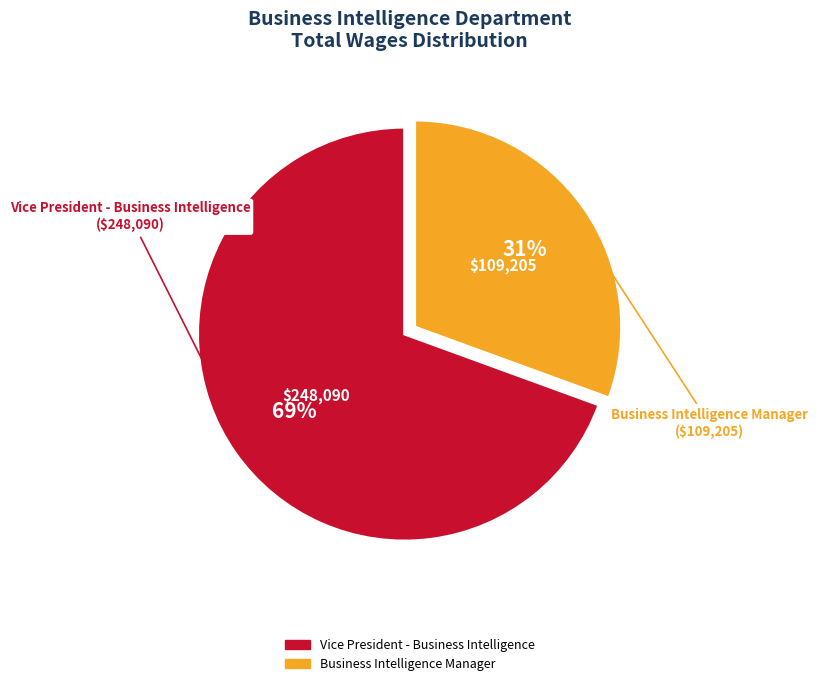

How many slices are in this pie chart?

2